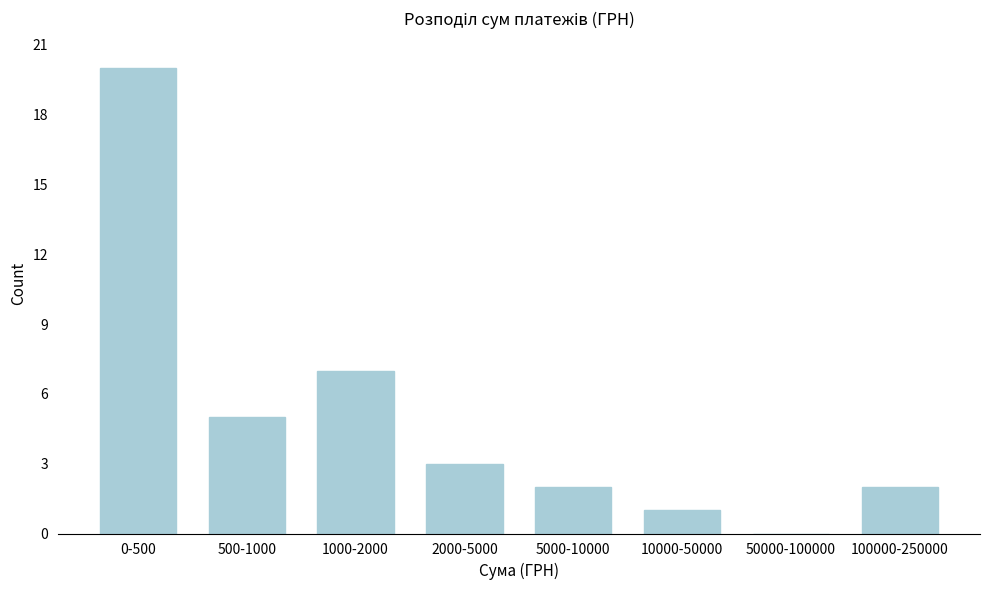

Reading right to left, extract all data points from this chart.

100000-250000=2	50000-100000=0	10000-50000=1	5000-10000=2	2000-5000=3	1000-2000=7	500-1000=5	0-500=20